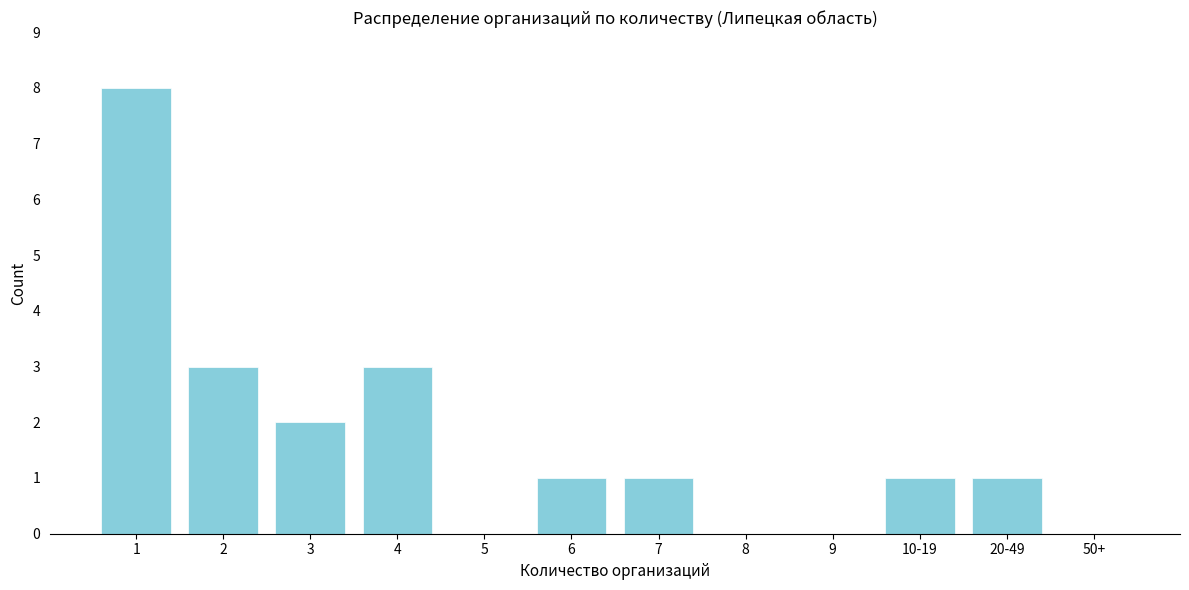

Reading right to left, transcribe all the data shown in this chart.

50+=0	20-49=1	10-19=1	9=0	8=0	7=1	6=1	5=0	4=3	3=2	2=3	1=8